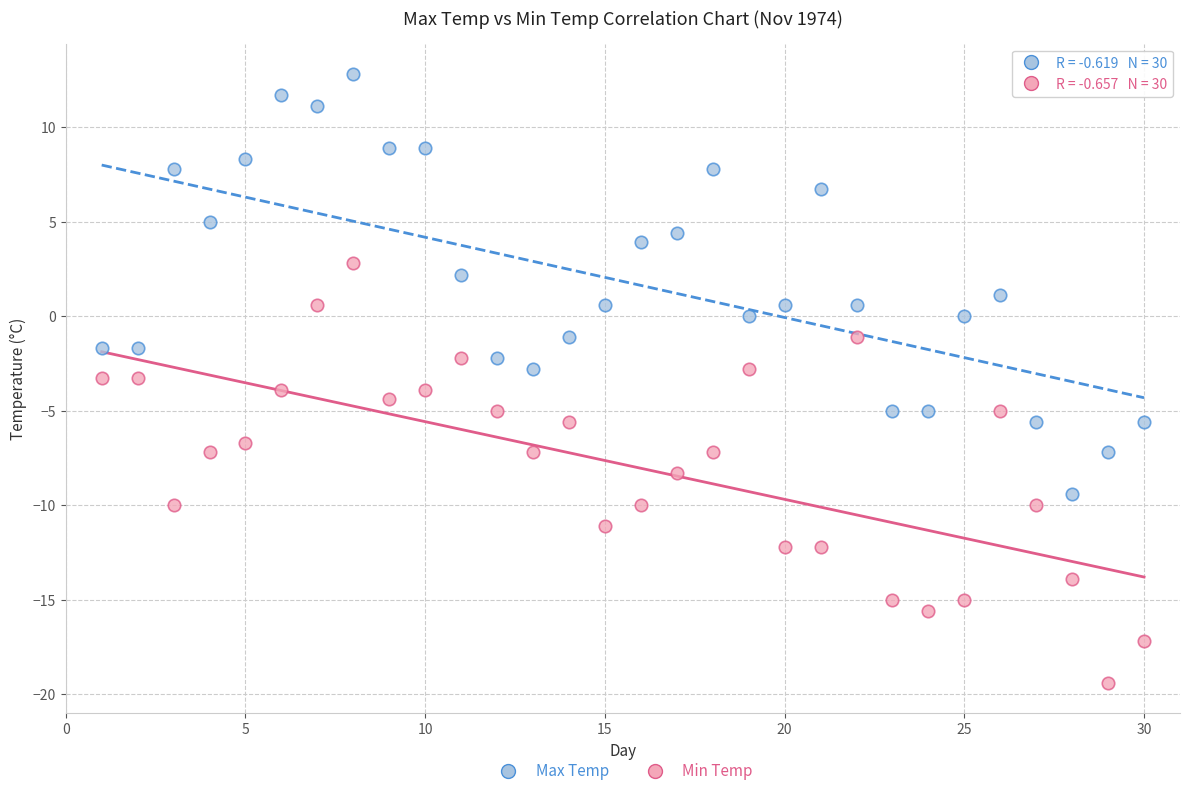

Across all data points, what is the range of X values (max minus min)?

29.0